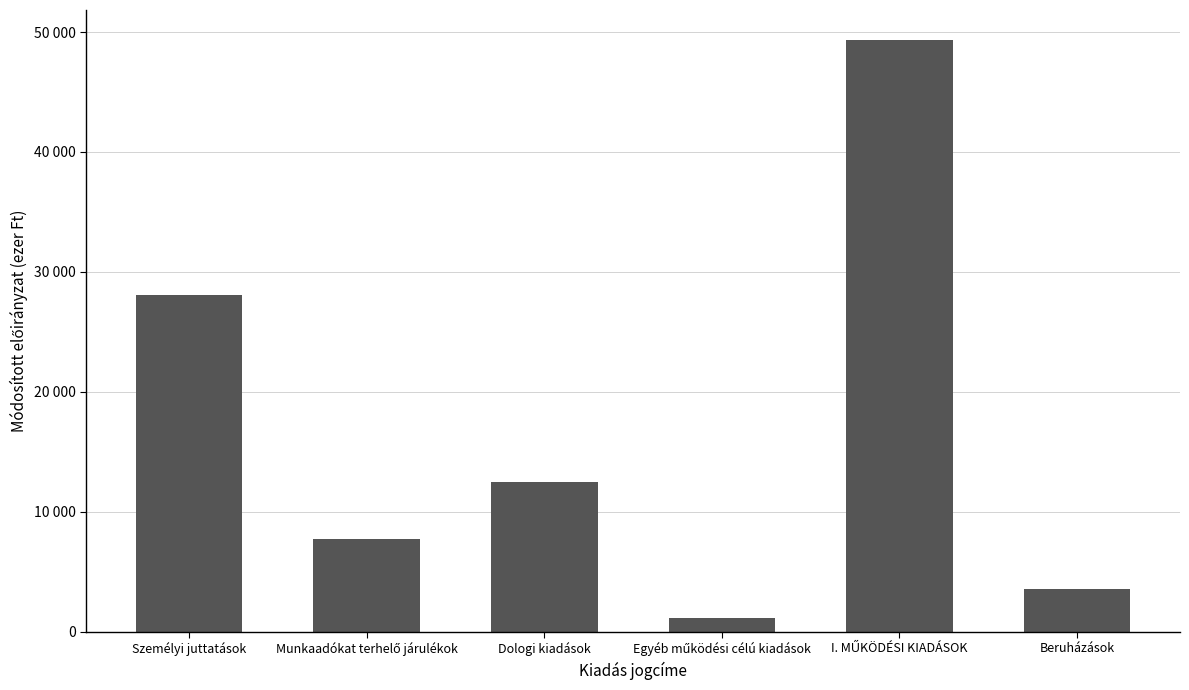

Which category has the highest value across all series?

I. MŰKÖDÉSI KIADÁSOK